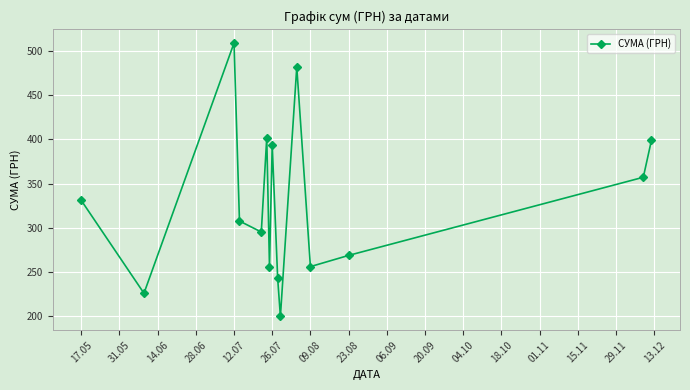

What is the average value?

328.4